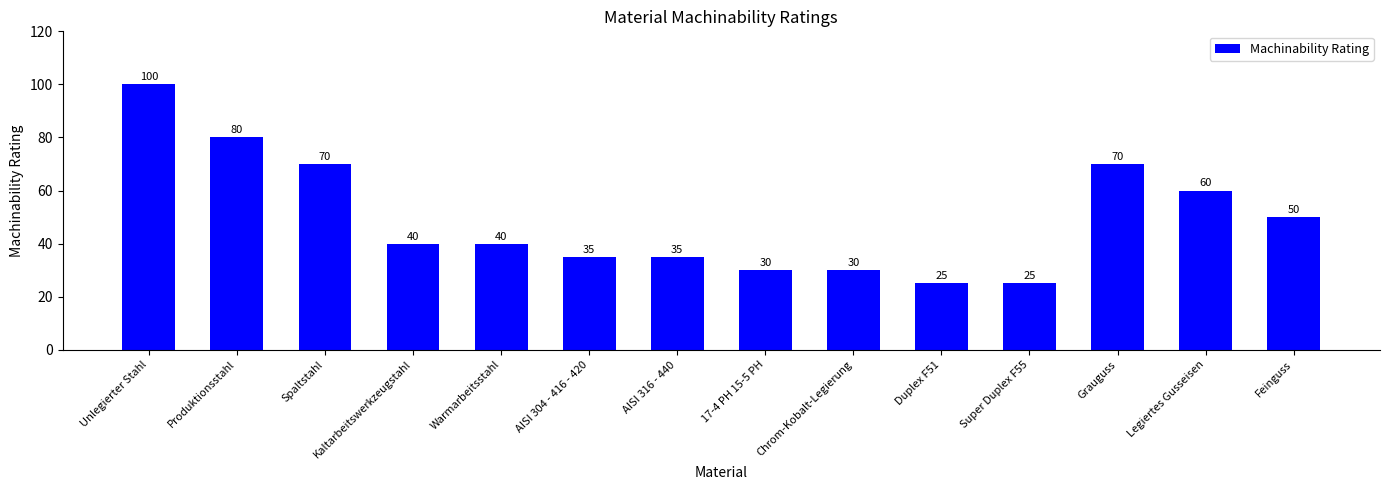

What is the sum of all values?

690